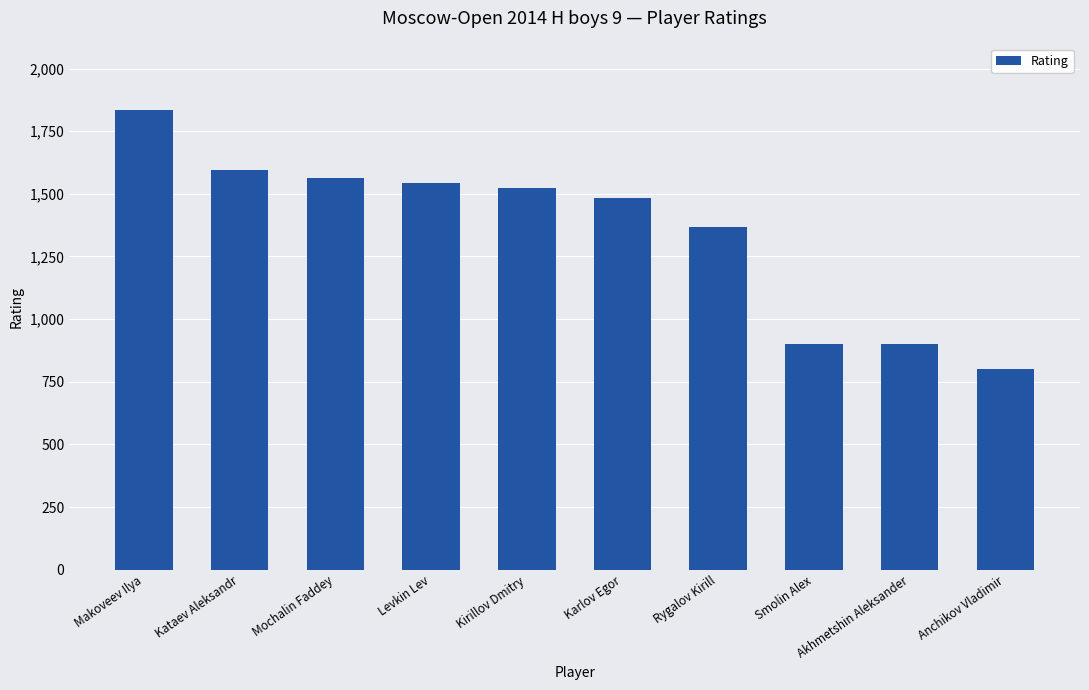

What is the difference between the values at Anchikov Vladimir and Karlov Egor?

685